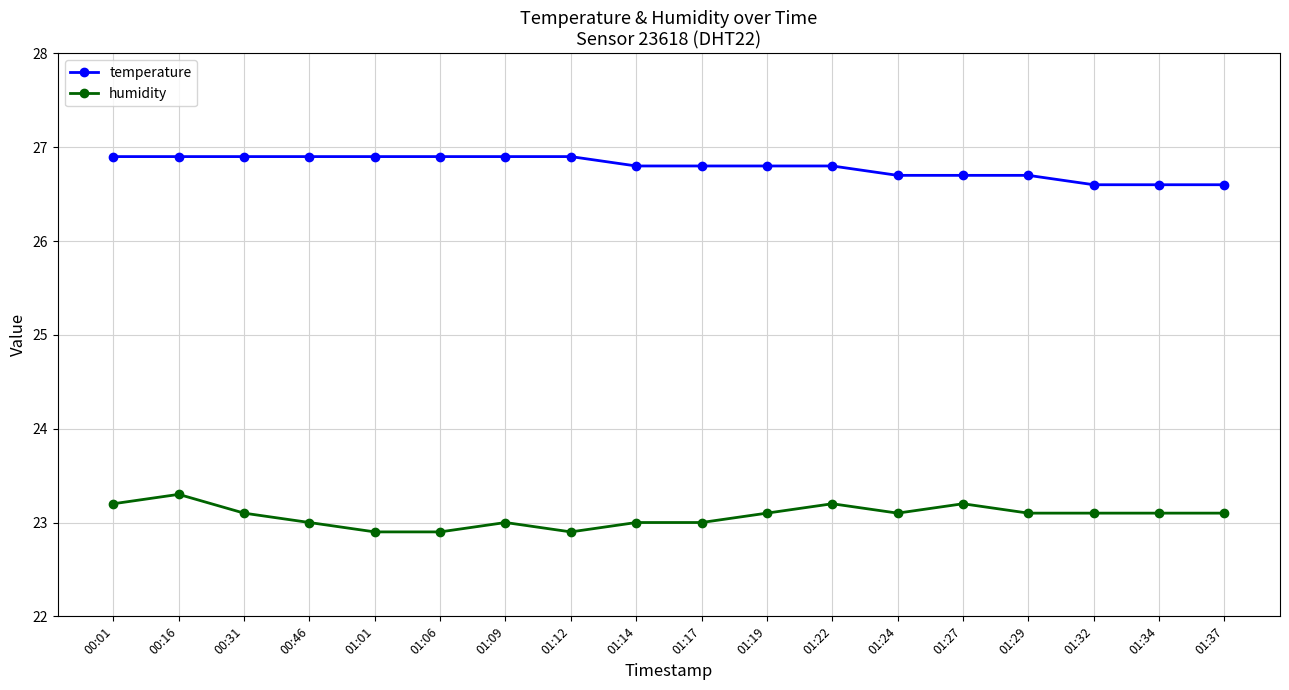

How many lines are shown in the chart?

2